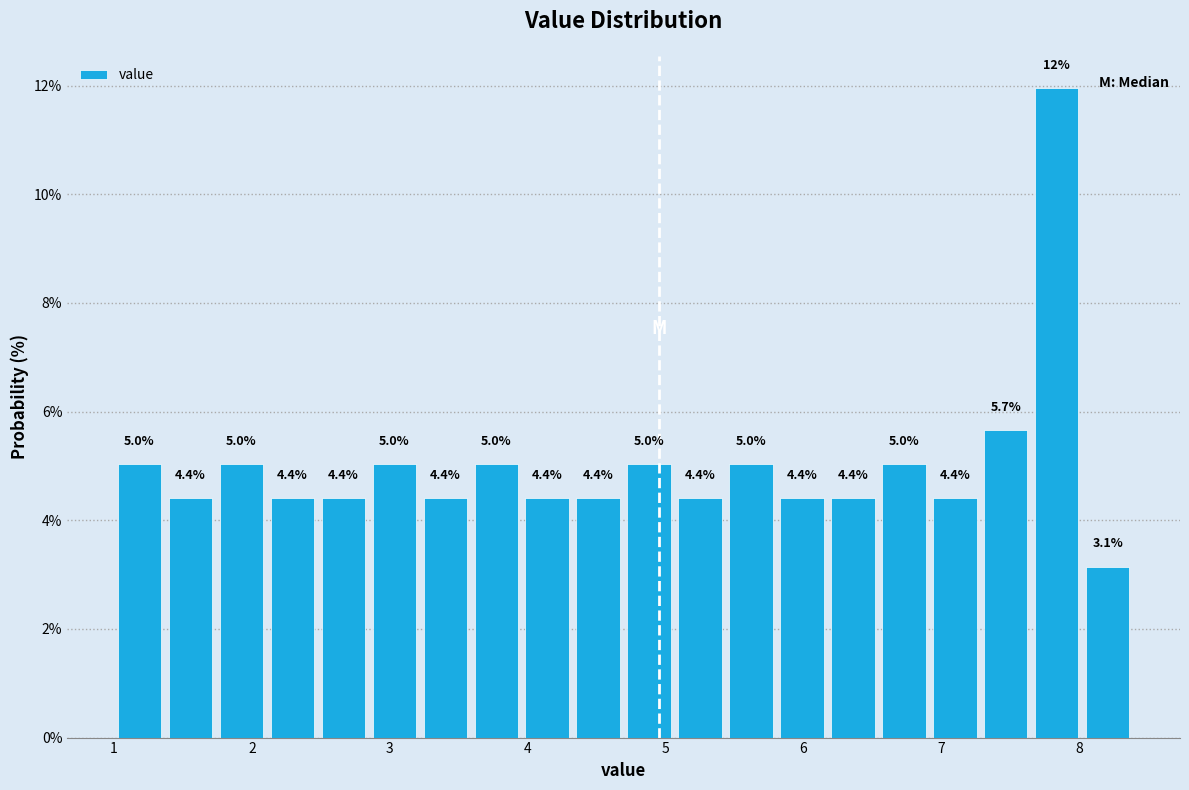

Around what value on the x-axis is the tallest bar? Give the approximate position of its centre, as read against the axis.

7.8